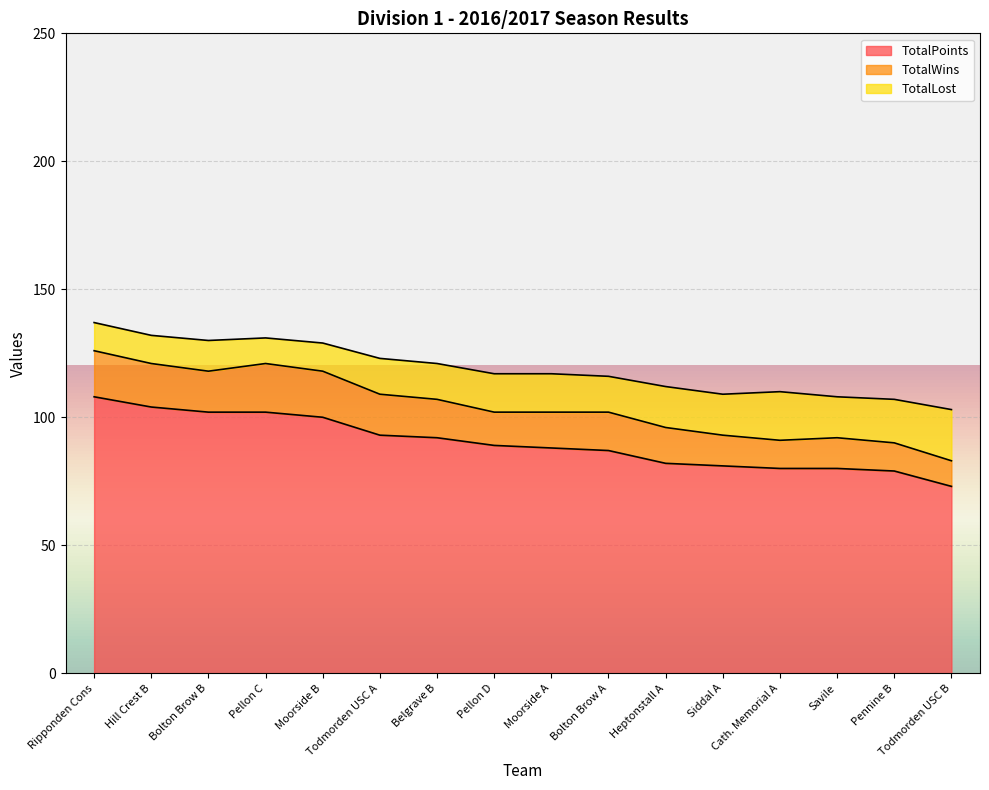

Where does the TotalPoints series first go above 89?

Ripponden Cons